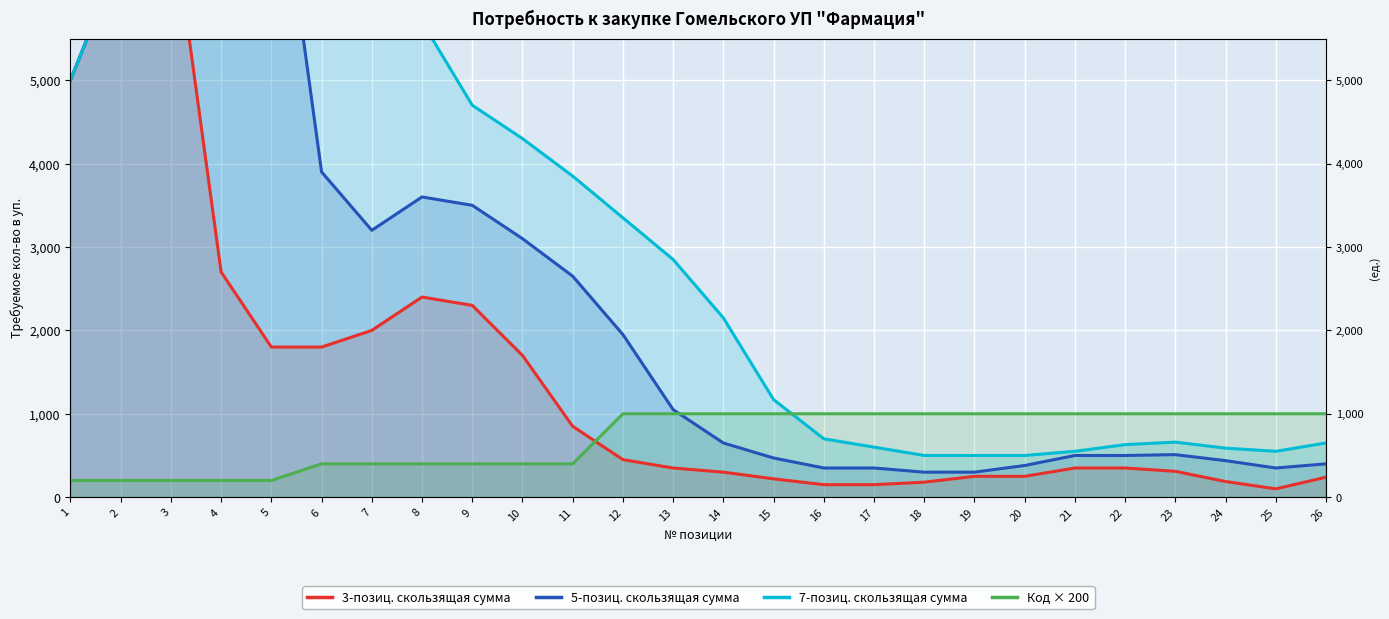

Reading right to left, what are all the values shown in this chart?

3-позиц. скользящая сумма: 26=240	25=100	24=188	23=310	22=350	21=350	20=250	19=250	18=180	17=150	16=150	15=220	14=300	13=350	12=450	11=850	10=1700	9=2300	8=2400	7=2000	6=1800	5=1800	4=2700	3=7100	2=6500	1=5000
5-позиц. скользящая сумма: 26=400	25=350	24=438	23=510	22=500	21=500	20=380	19=300	18=300	17=350	16=350	15=470	14=650	13=1050	12=1950	11=2650	10=3100	9=3500	8=3600	7=3200	6=3900	5=8300	4=7700	3=7100	2=6500	1=5000
7-позиц. скользящая сумма: 26=650	25=550	24=588	23=660	22=630	21=550	20=500	19=500	18=500	17=600	16=700	15=1170	14=2150	13=2850	12=3350	11=3850	10=4300	9=4700	8=5700	7=9700	6=8900	5=8300	4=7700	3=7100	2=6500	1=5000
Код × 200: 26=1000	25=1000	24=1000	23=1000	22=1000	21=1000	20=1000	19=1000	18=1000	17=1000	16=1000	15=1000	14=1000	13=1000	12=1000	11=400	10=400	9=400	8=400	7=400	6=400	5=200	4=200	3=200	2=200	1=200